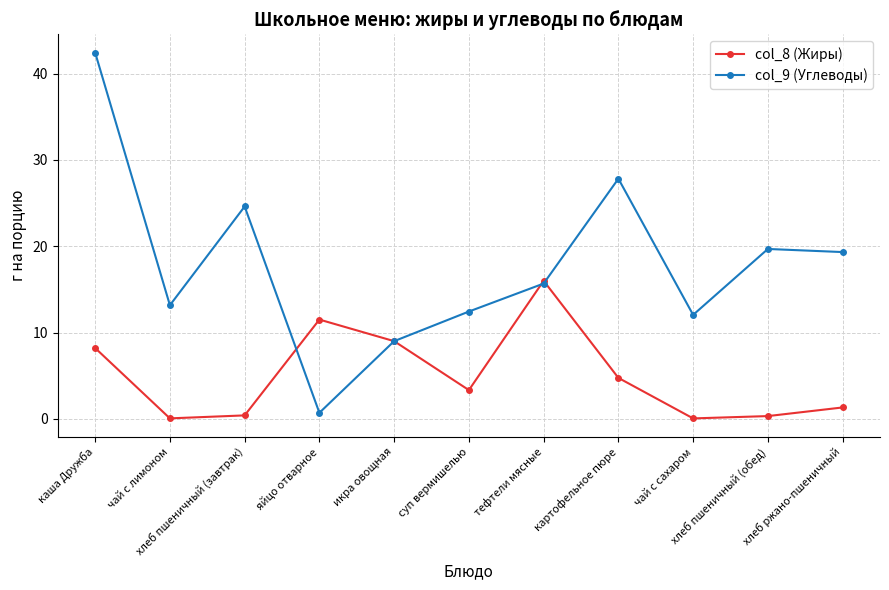

How many values in the col_9 (Углеводы) series exceed 15?

6